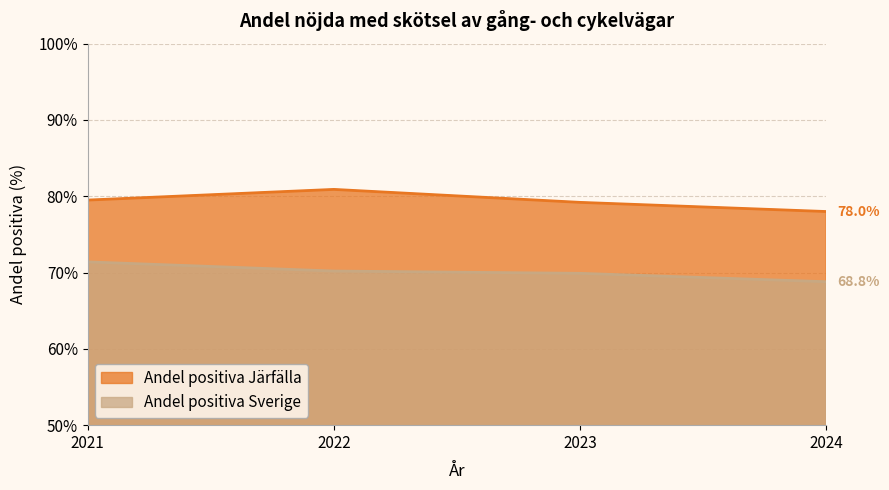

The value of Andel positiva Sverige at 2024 is 68.8. True or false?

True